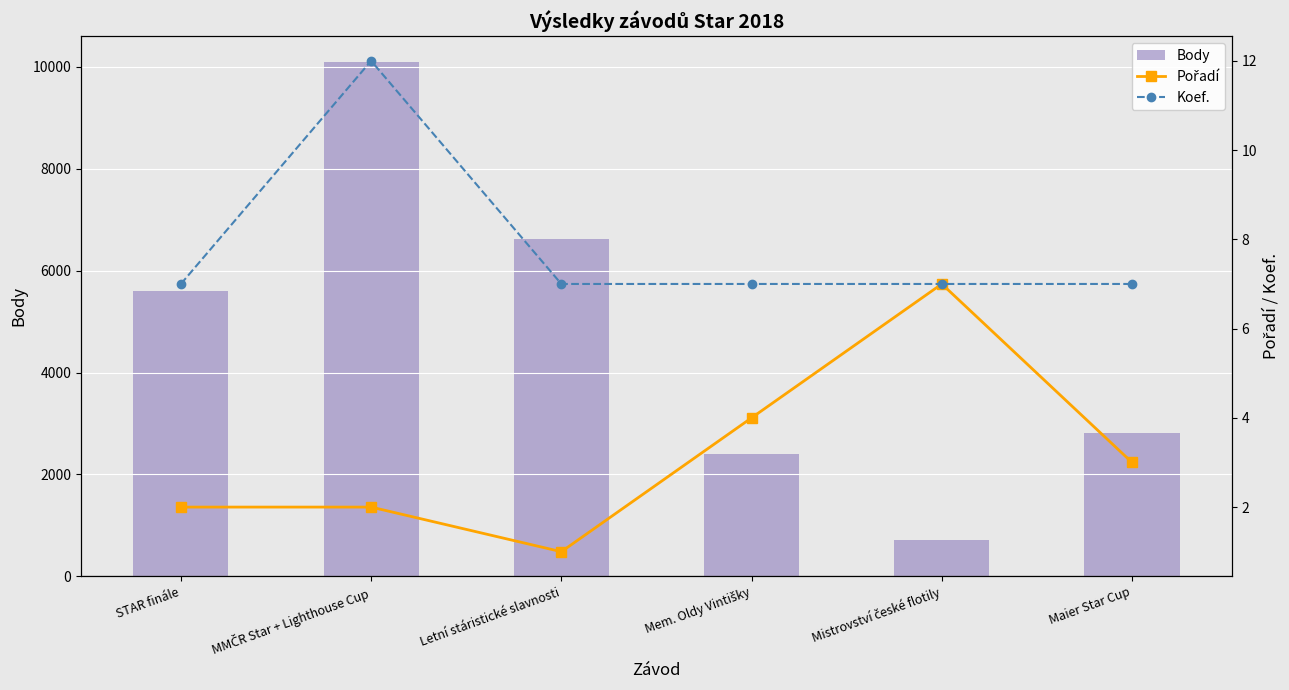

What is the difference between the maximum and minimum values in the Pořadí series?

6